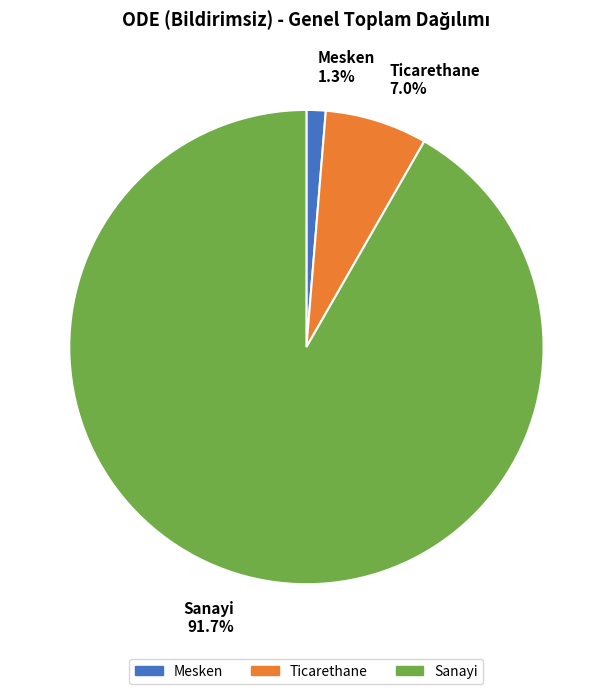

Is there a majority slice in this chart?

Yes